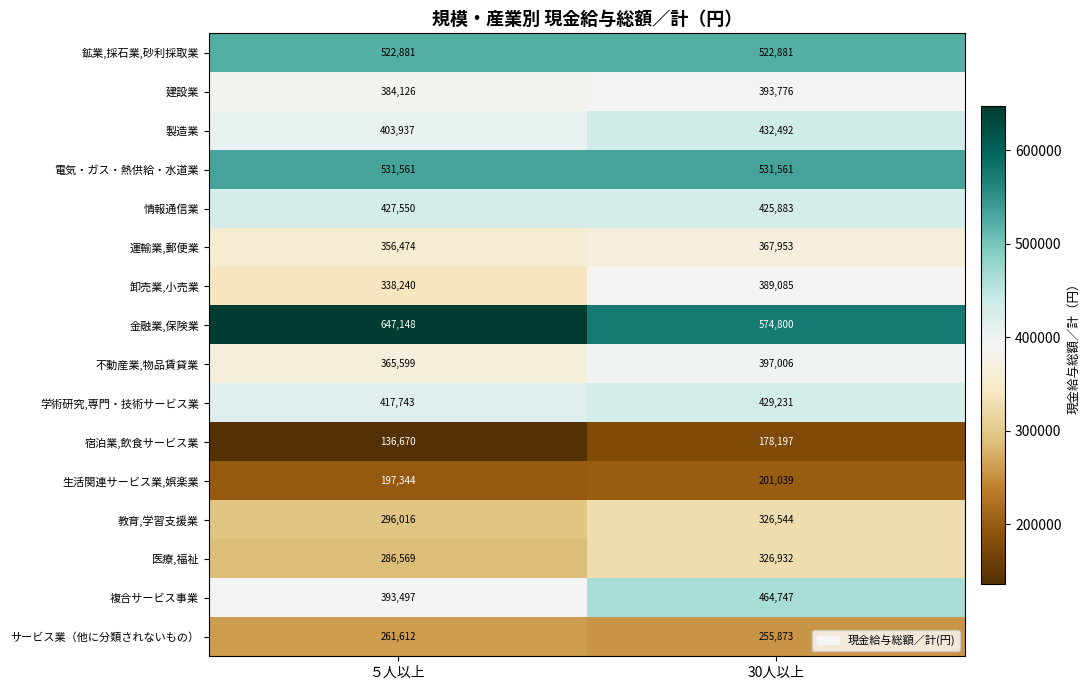

Which category has the highest value across all series?

５人以上